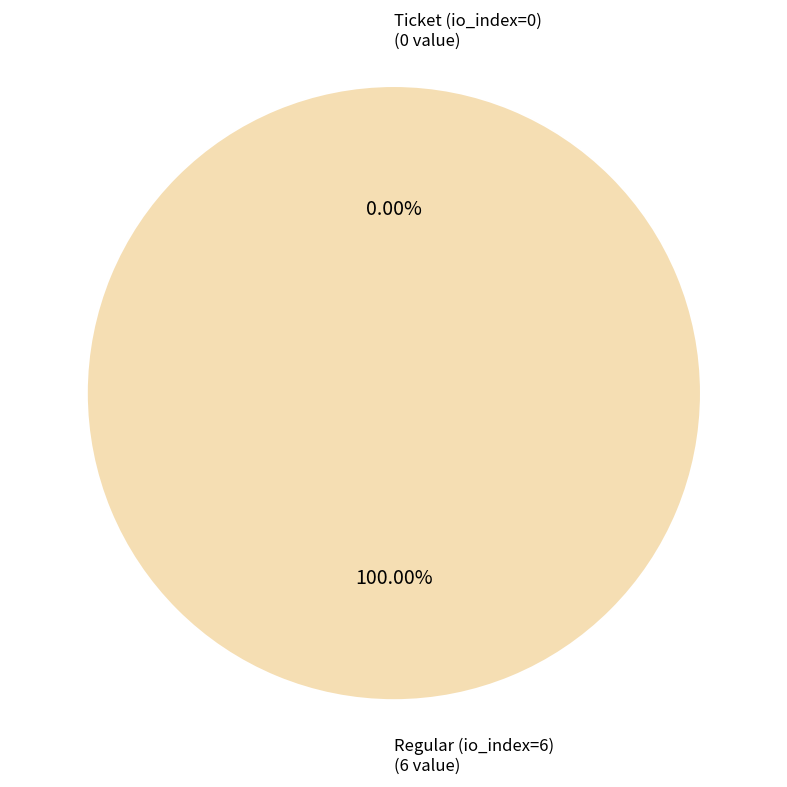

Which slice is the smallest?

Ticket (io_index=0)